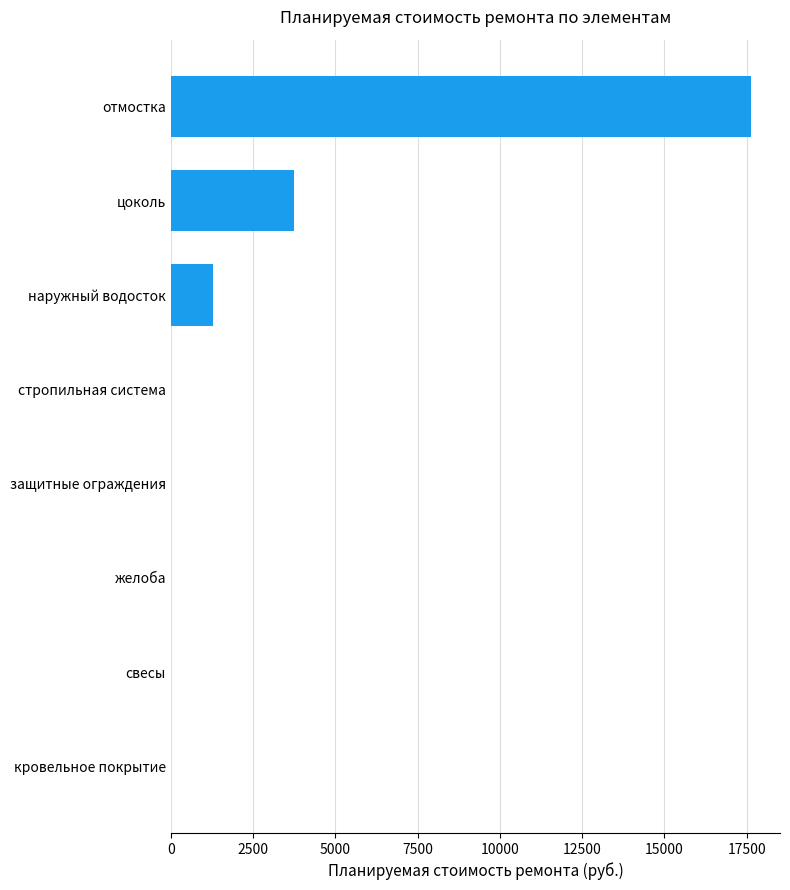

What is the average value?

2833.0